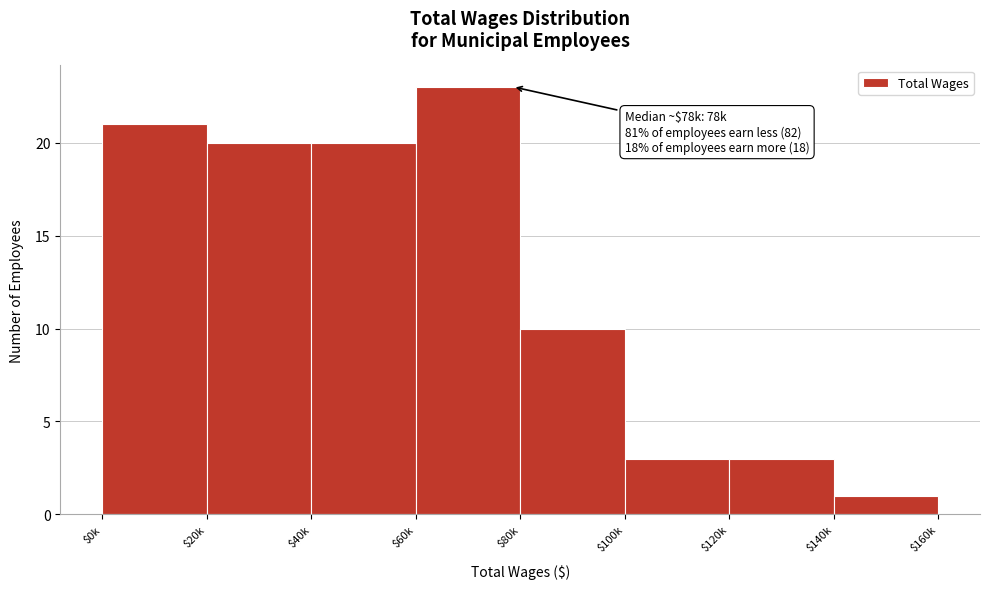

Reading right to left, transcribe all the data shown in this chart.

1	3	3	10	23	20	20	21